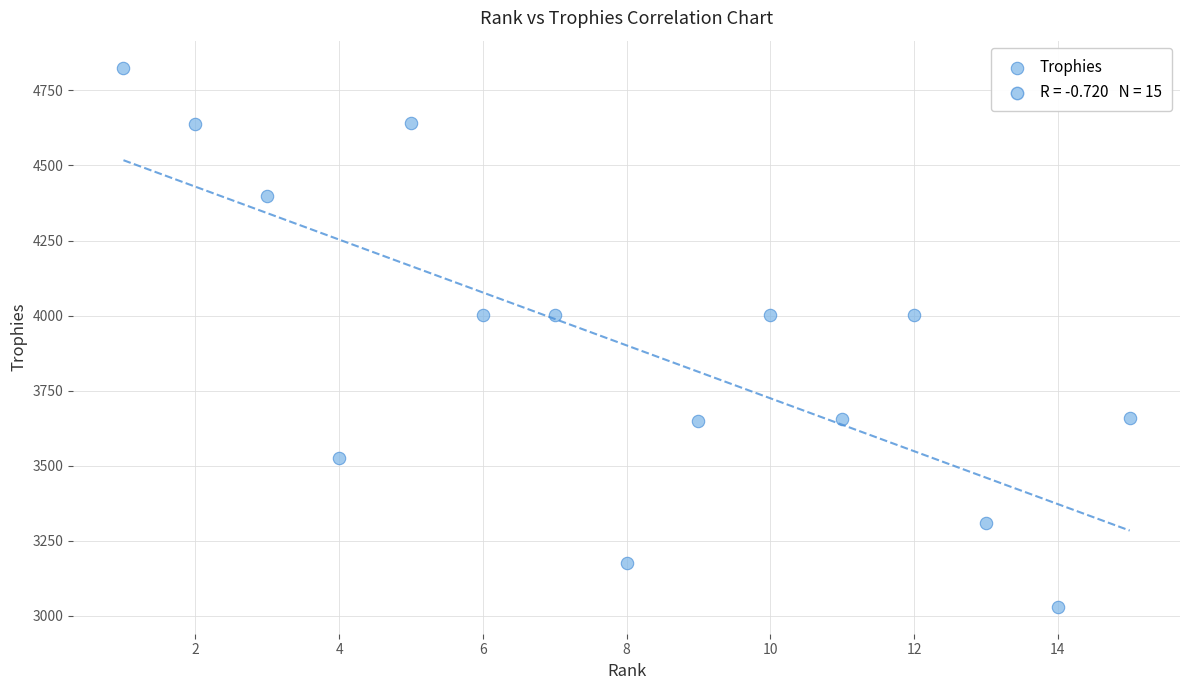

What is the range of X values (max minus min)?

14